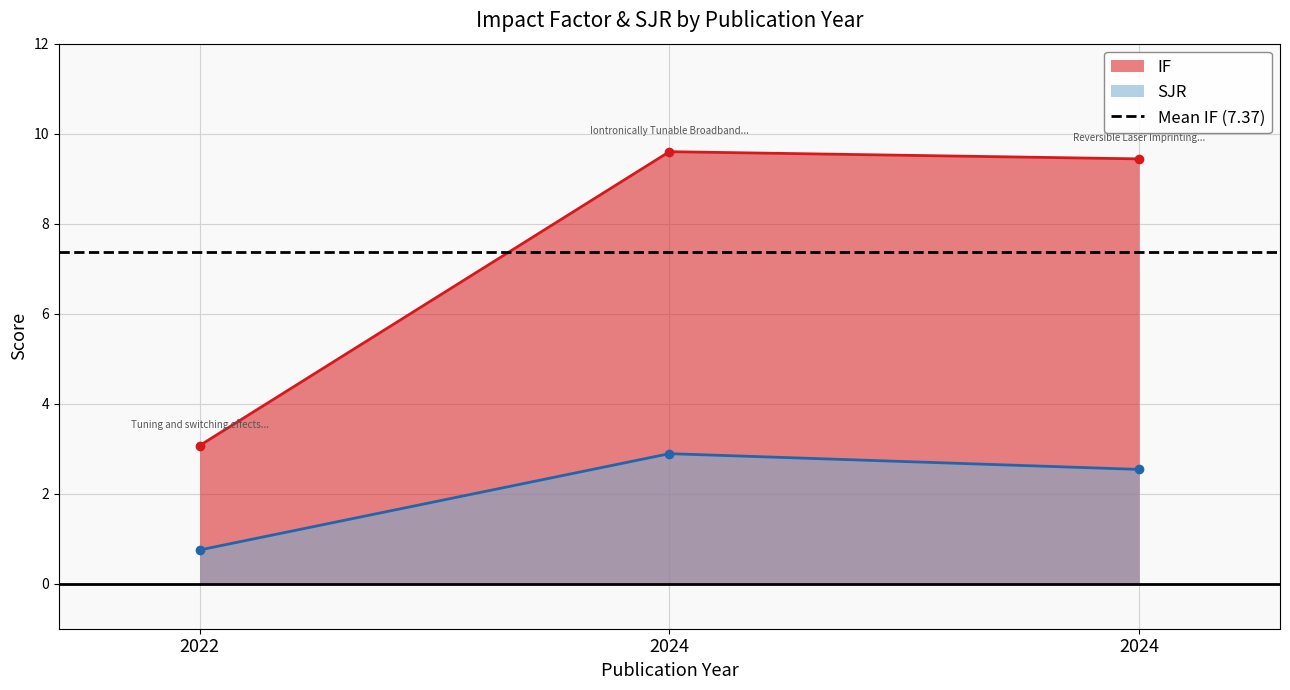

What is the value of the SJR point at the 1st from the left?

0.8